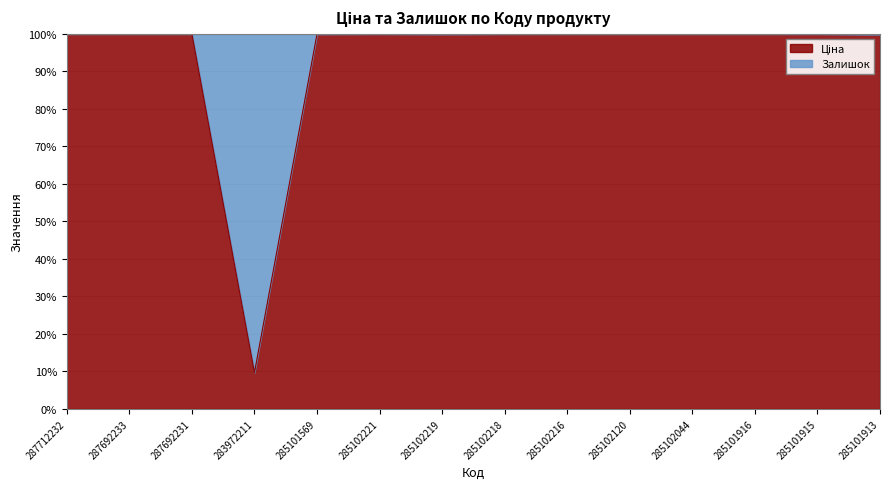

What is the sum of the values at 285102219 and 287692231?

199.9